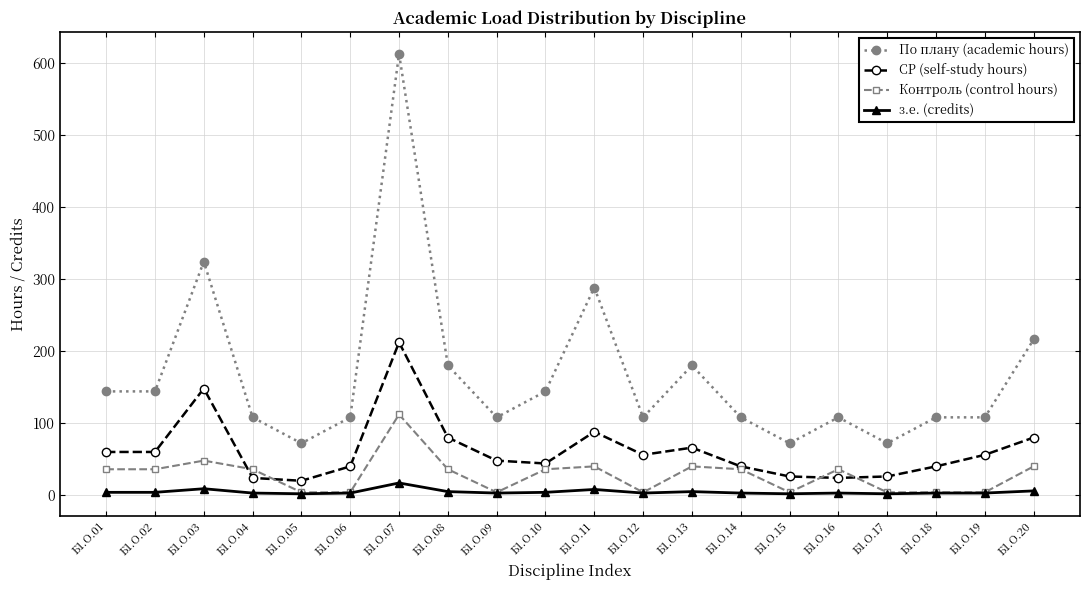

Count the number of data series in this chart.

4